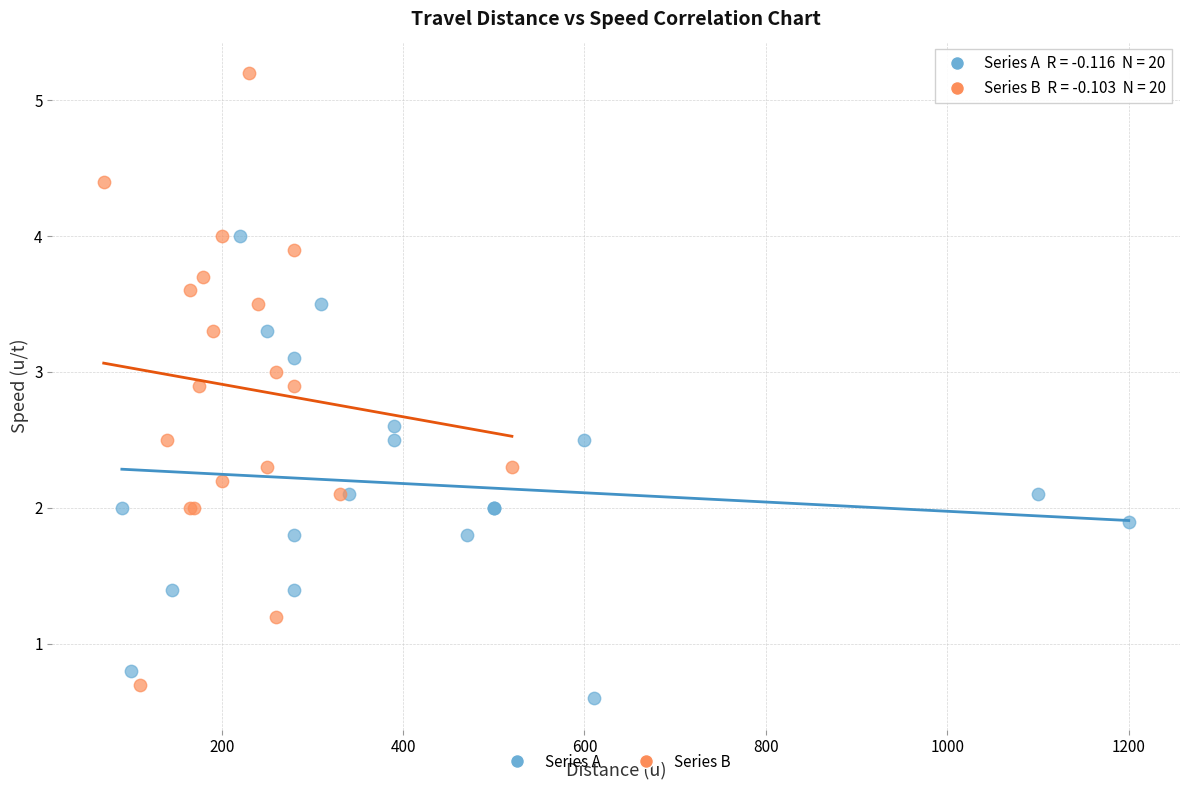

Which series reaches the maximum Y coordinate?

Series B